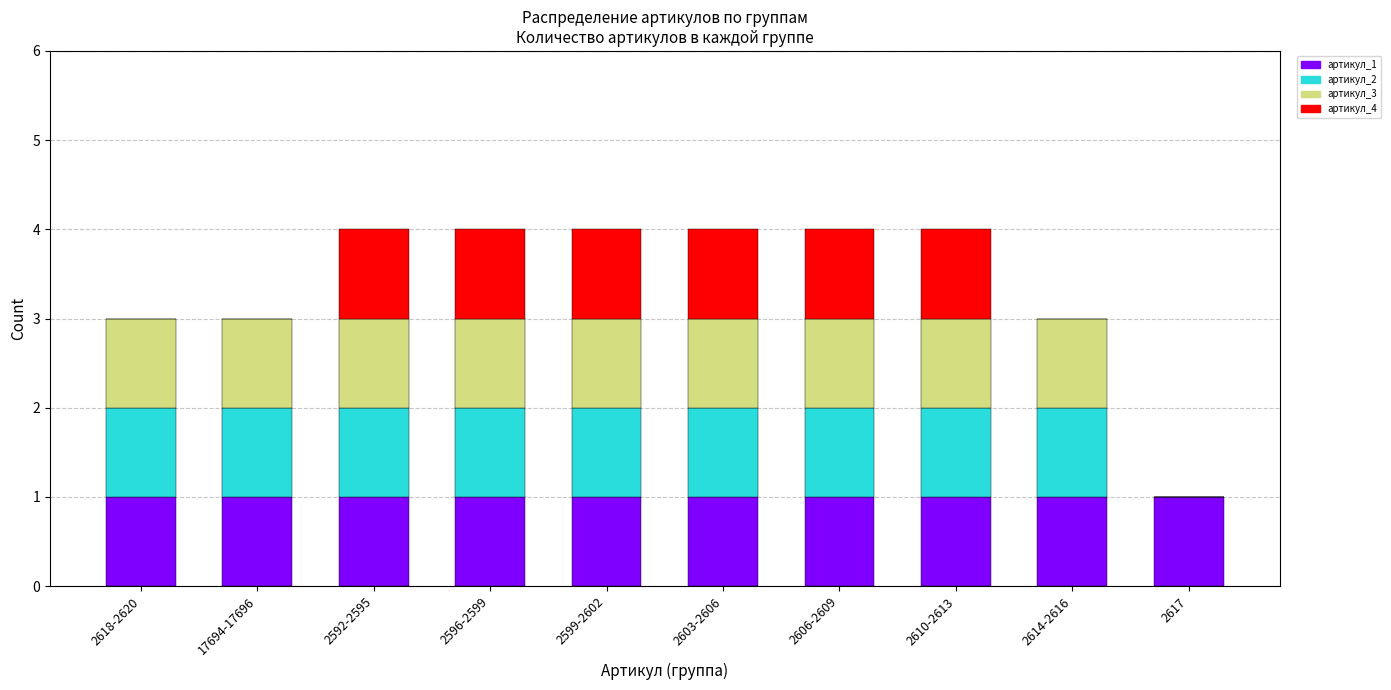

True or false: артикул_1 has a value of 2 at 2617.

False